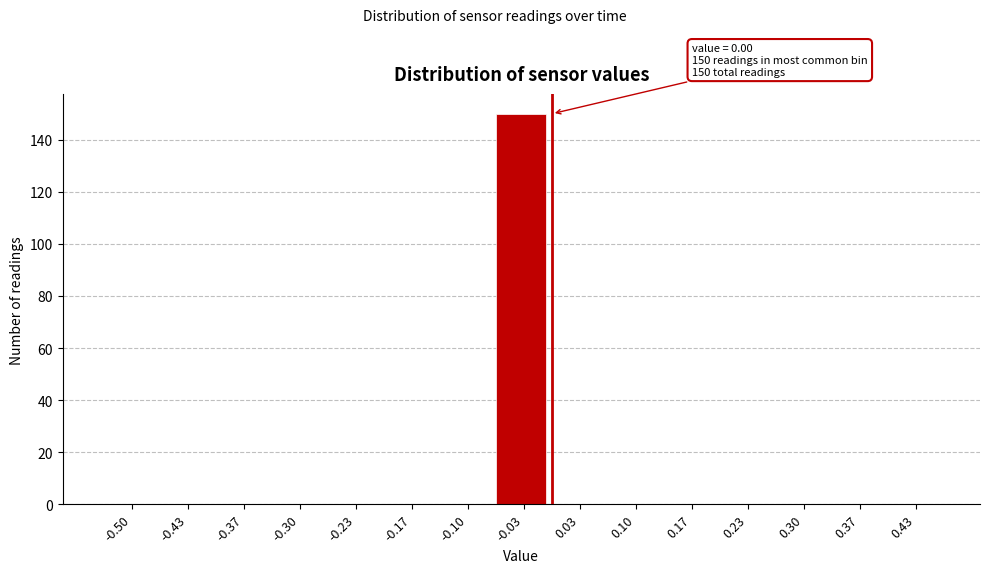

Reading left to right, transcribe all the data shown in this chart.

-0.50=0	-0.43=0	-0.37=0	-0.30=0	-0.23=0	-0.17=0	-0.10=0	-0.03=150	0.03=0	0.10=0	0.17=0	0.23=0	0.30=0	0.37=0	0.43=0